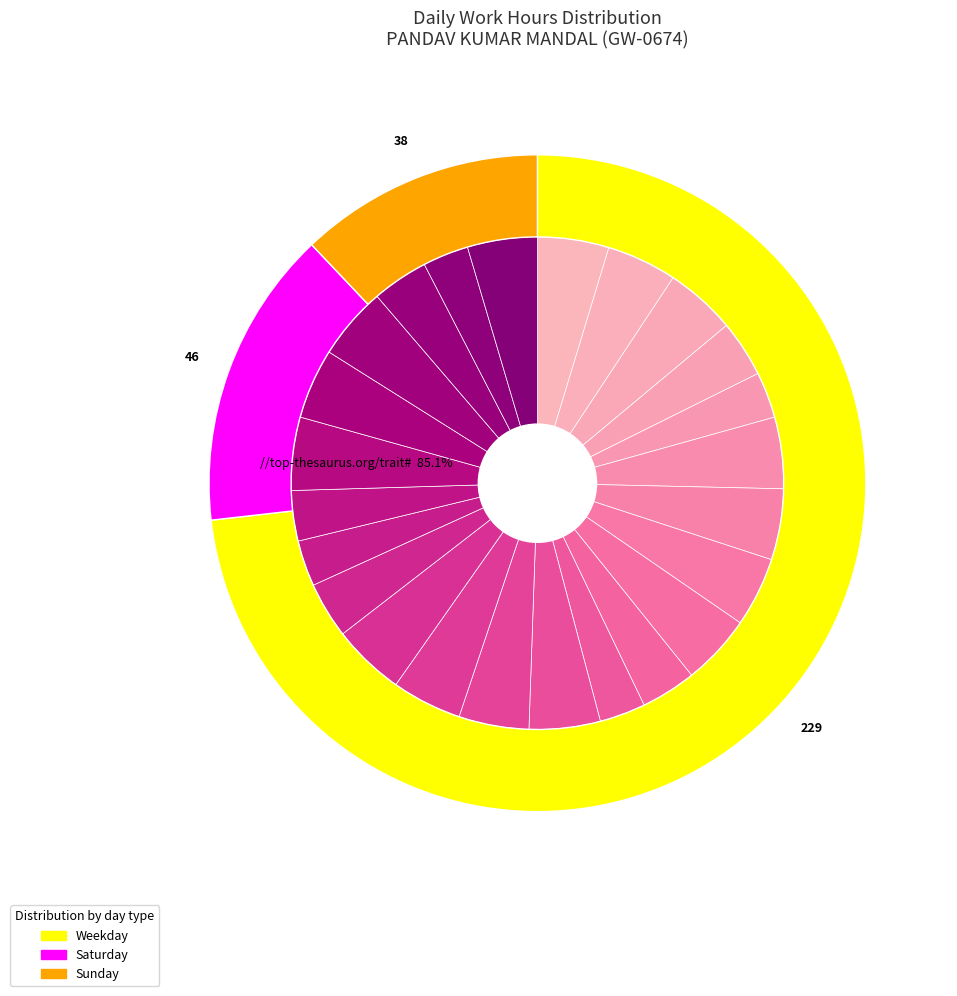

How many segments does this pie chart have?

24